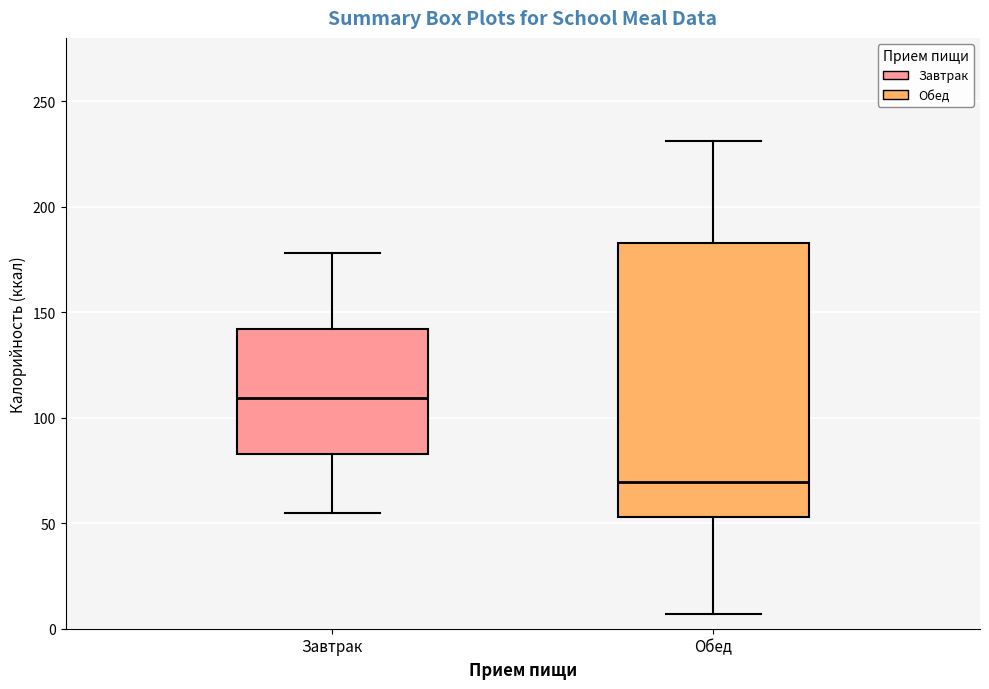

Reading left to right, read every box against the y-axis: the position of its median line, the range the box covers, and the ends of its whiskers. The values are not printed on the chart, so give them approximately, as read against the axis.

Завтрак: median 110, box 85 to 140, whiskers 55 to 180
Обед: median 70, box 55 to 185, whiskers 5 to 230